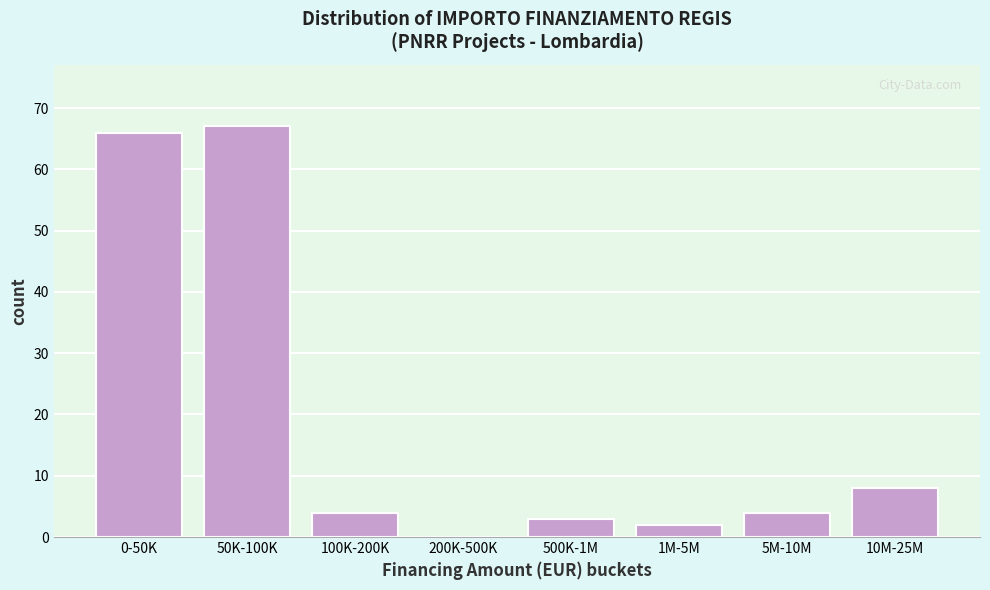

What is the sum of all values?

154